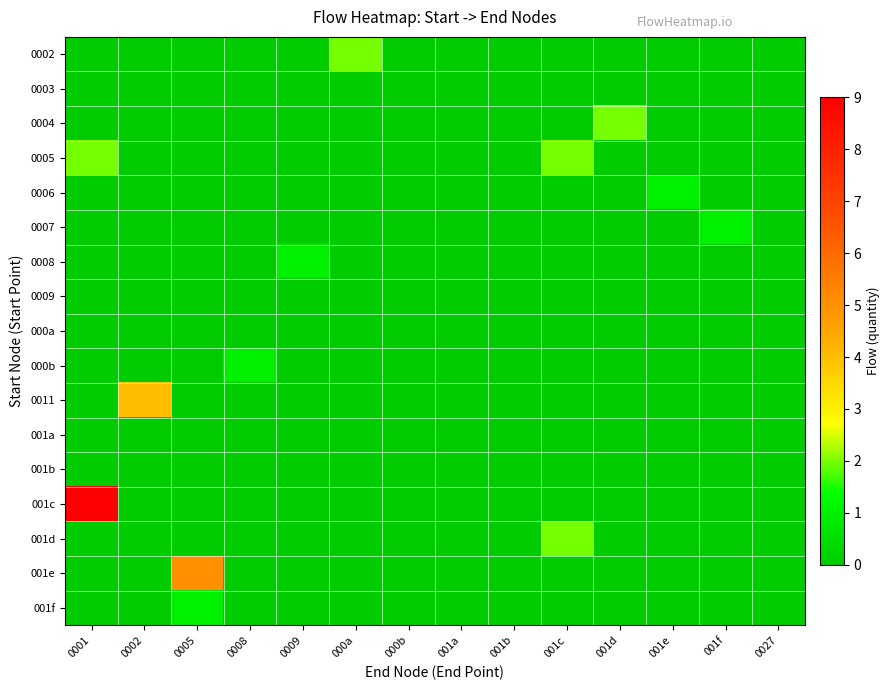

Reading right to left, transcribe all the data shown in this chart.

0002: 0027=0	001f=0	001e=0	001d=0	001c=0	001b=0	001a=0	000b=0	000a=2	0009=0	0008=0	0005=0	0002=0	0001=0
0003: 0027=0	001f=0	001e=0	001d=0	001c=0	001b=0	001a=0	000b=0	000a=0	0009=0	0008=0	0005=0	0002=0	0001=0
0004: 0027=0	001f=0	001e=0	001d=2	001c=0	001b=0	001a=0	000b=0	000a=0	0009=0	0008=0	0005=0	0002=0	0001=0
0005: 0027=0	001f=0	001e=0	001d=0	001c=2	001b=0	001a=0	000b=0	000a=0	0009=0	0008=0	0005=0	0002=0	0001=2
0006: 0027=0	001f=0	001e=1	001d=0	001c=0	001b=0	001a=0	000b=0	000a=0	0009=0	0008=0	0005=0	0002=0	0001=0
0007: 0027=0	001f=1	001e=0	001d=0	001c=0	001b=0	001a=0	000b=0	000a=0	0009=0	0008=0	0005=0	0002=0	0001=0
0008: 0027=0	001f=0	001e=0	001d=0	001c=0	001b=0	001a=0	000b=0	000a=0	0009=1	0008=0	0005=0	0002=0	0001=0
0009: 0027=0	001f=0	001e=0	001d=0	001c=0	001b=0	001a=0	000b=0	000a=0	0009=0	0008=0	0005=0	0002=0	0001=0
000a: 0027=0	001f=0	001e=0	001d=0	001c=0	001b=0	001a=0	000b=0	000a=0	0009=0	0008=0	0005=0	0002=0	0001=0
000b: 0027=0	001f=0	001e=0	001d=0	001c=0	001b=0	001a=0	000b=0	000a=0	0009=0	0008=1	0005=0	0002=0	0001=0
0011: 0027=0	001f=0	001e=0	001d=0	001c=0	001b=0	001a=0	000b=0	000a=0	0009=0	0008=0	0005=0	0002=4	0001=0
001a: 0027=0	001f=0	001e=0	001d=0	001c=0	001b=0	001a=0	000b=0	000a=0	0009=0	0008=0	0005=0	0002=0	0001=0
001b: 0027=0	001f=0	001e=0	001d=0	001c=0	001b=0	001a=0	000b=0	000a=0	0009=0	0008=0	0005=0	0002=0	0001=0
001c: 0027=0	001f=0	001e=0	001d=0	001c=0	001b=0	001a=0	000b=0	000a=0	0009=0	0008=0	0005=0	0002=0	0001=9
001d: 0027=0	001f=0	001e=0	001d=0	001c=2	001b=0	001a=0	000b=0	000a=0	0009=0	0008=0	0005=0	0002=0	0001=0
001e: 0027=0	001f=0	001e=0	001d=0	001c=0	001b=0	001a=0	000b=0	000a=0	0009=0	0008=0	0005=5	0002=0	0001=0
001f: 0027=0	001f=0	001e=0	001d=0	001c=0	001b=0	001a=0	000b=0	000a=0	0009=0	0008=0	0005=1	0002=0	0001=0